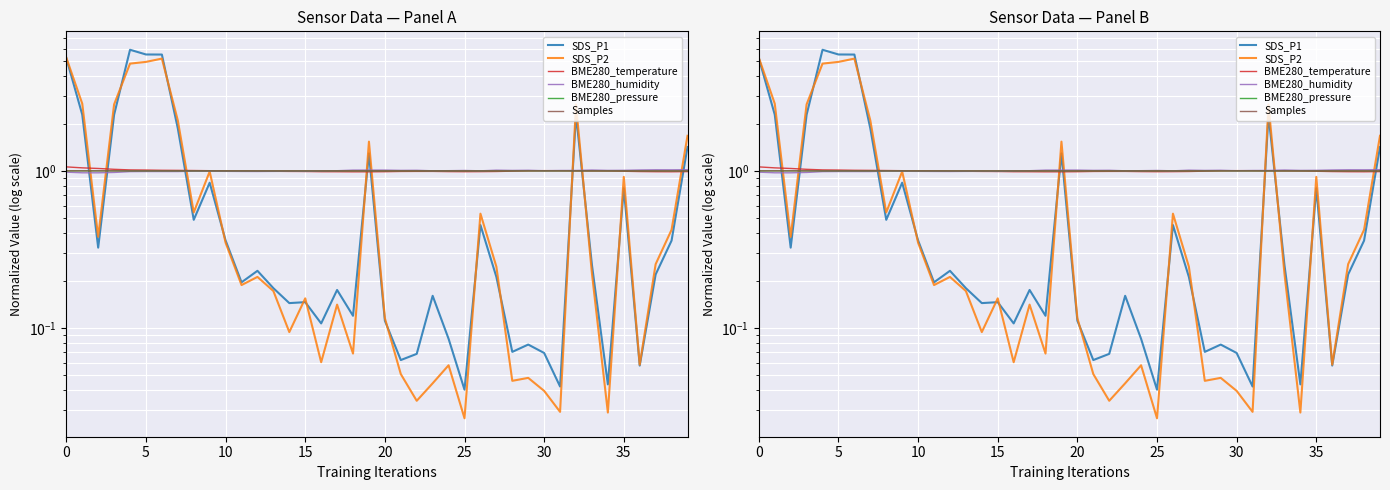

Is the value of BME280_temperature at 16 greater than the value of SDS_P1 at 24?

Yes